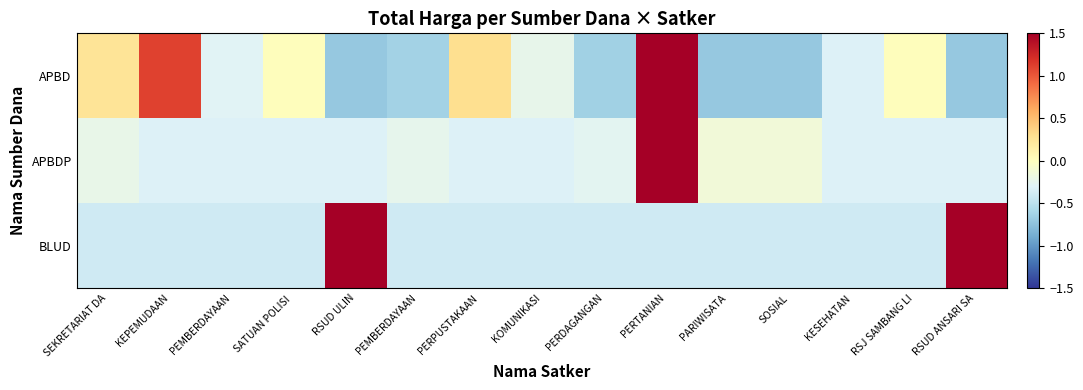

Reading right to left, extract all data points from this chart.

APBD: RSUD ANSARI SA=-0.7	RSJ SAMBANG LI=0.0	KESEHATAN=-0.3	SOSIAL=-0.7	PARIWISATA=-0.7	PERTANIAN=3.2	PERDAGANGAN=-0.7	KOMUNIKASI=-0.2	PERPUSTAKAAN=0.3	PEMBERDAYAAN=-0.6	RSUD ULIN=-0.7	SATUAN POLISI =0.0	PEMBERDAYAAN=-0.3	KEPEMUDAAN=1.1	SEKRETARIAT DA=0.2
APBDP: RSUD ANSARI SA=-0.3	RSJ SAMBANG LI=-0.3	KESEHATAN=-0.3	SOSIAL=-0.1	PARIWISATA=-0.1	PERTANIAN=3.7	PERDAGANGAN=-0.3	KOMUNIKASI=-0.3	PERPUSTAKAAN=-0.3	PEMBERDAYAAN=-0.2	RSUD ULIN=-0.3	SATUAN POLISI =-0.3	PEMBERDAYAAN=-0.3	KEPEMUDAAN=-0.3	SEKRETARIAT DA=-0.2
BLUD: RSUD ANSARI SA=2.6	RSJ SAMBANG LI=-0.4	KESEHATAN=-0.4	SOSIAL=-0.4	PARIWISATA=-0.4	PERTANIAN=-0.4	PERDAGANGAN=-0.4	KOMUNIKASI=-0.4	PERPUSTAKAAN=-0.4	PEMBERDAYAAN=-0.4	RSUD ULIN=2.5	SATUAN POLISI =-0.4	PEMBERDAYAAN=-0.4	KEPEMUDAAN=-0.4	SEKRETARIAT DA=-0.4